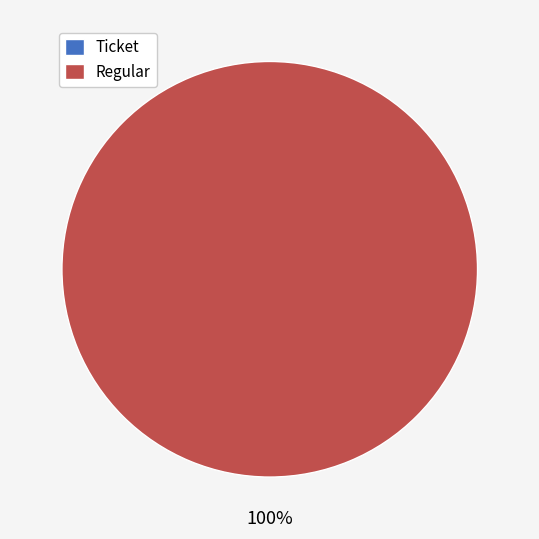

Combined, what portion of the pie is Regular and Ticket?

100.0%